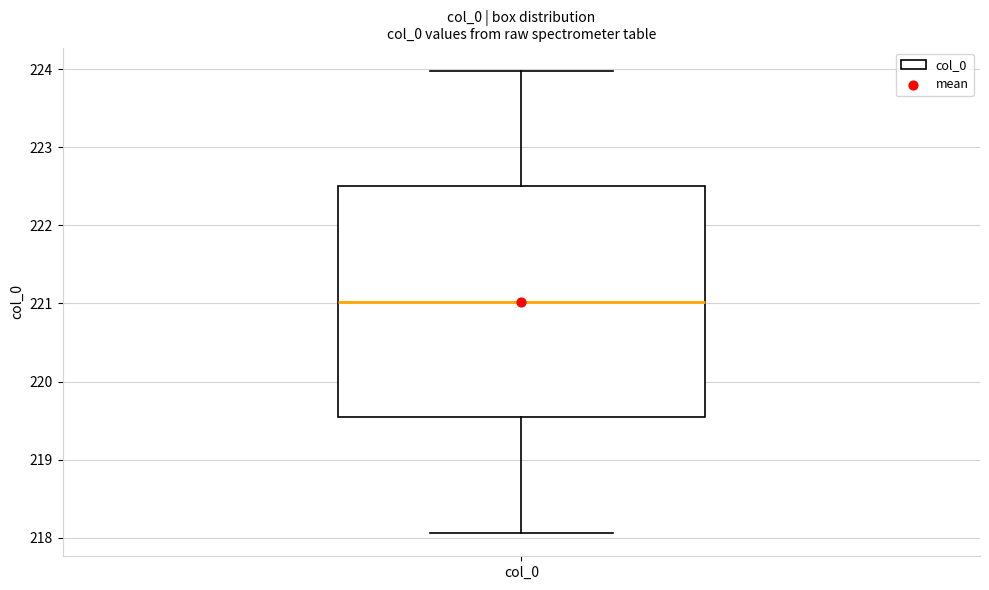

Transcribe this box plot: give where the median line is, the range the box spans, and where the two whiskers end, as read against the y-axis. The values are not printed on the chart, so give them approximately, as read against the axis.

median 221.0, box 219.5 to 222.5, whiskers 218.1 to 224.0